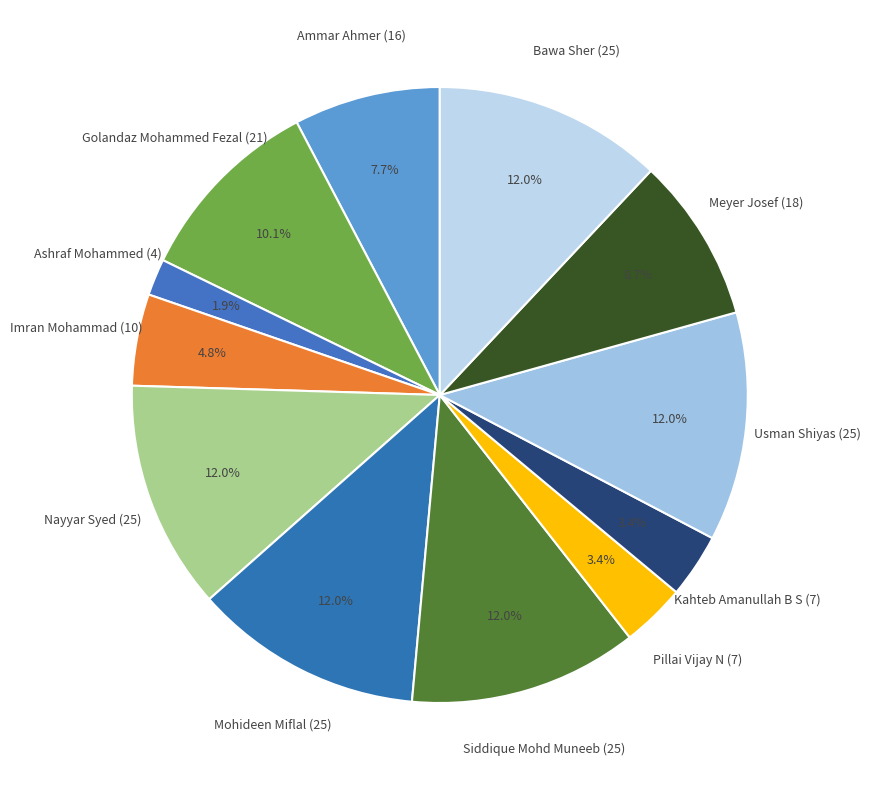

To the nearest percent, what portion does Siddique Mohd Muneeb (25) represent?

12%